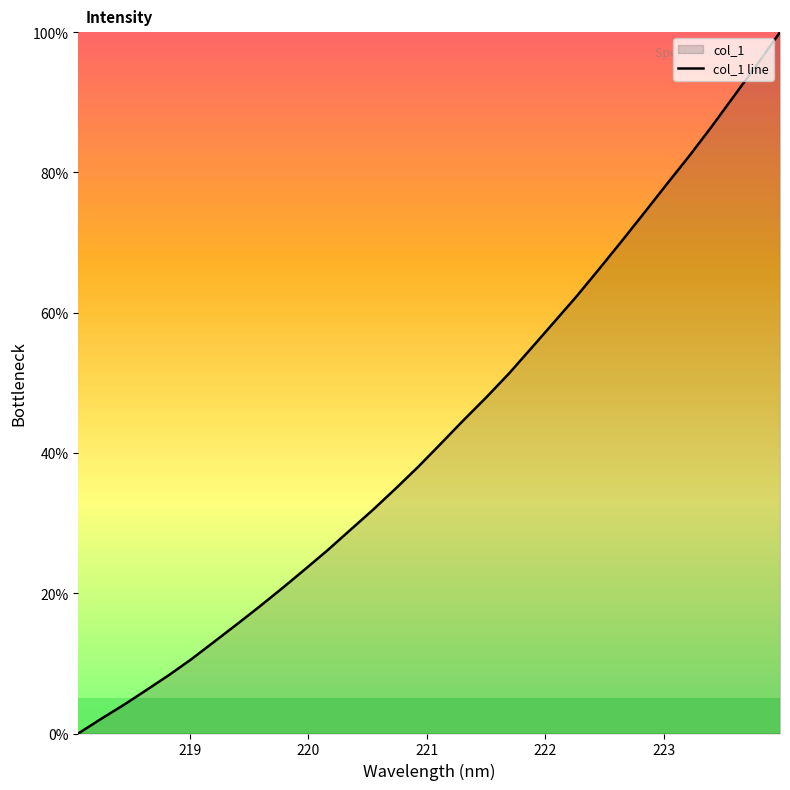

True or false: the data has more than 0 interior local peaks.

False